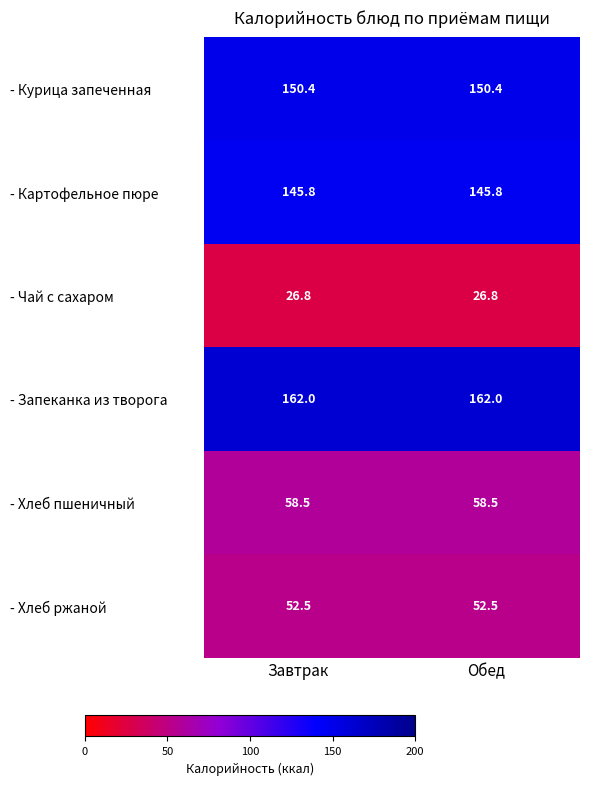

Rank the series by their maximum value, from lowest to highest.

- Чай с сахаром, - Хлеб ржаной, - Хлеб пшеничный, - Картофельное пюре, - Курица запеченная, - Запеканка из творога